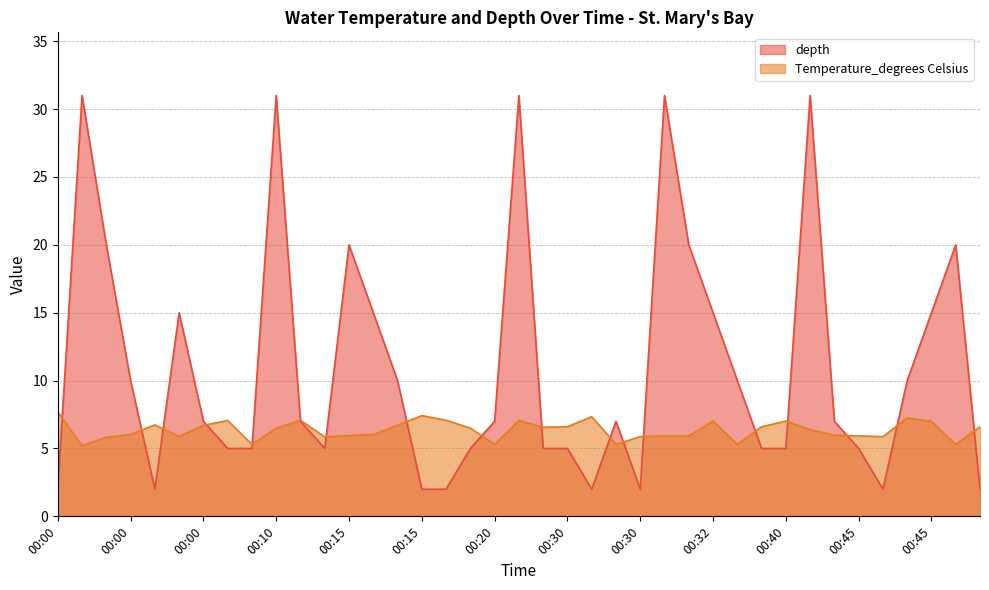

What are all the series names shown in the legend?

depth, Temperature_degrees Celsius